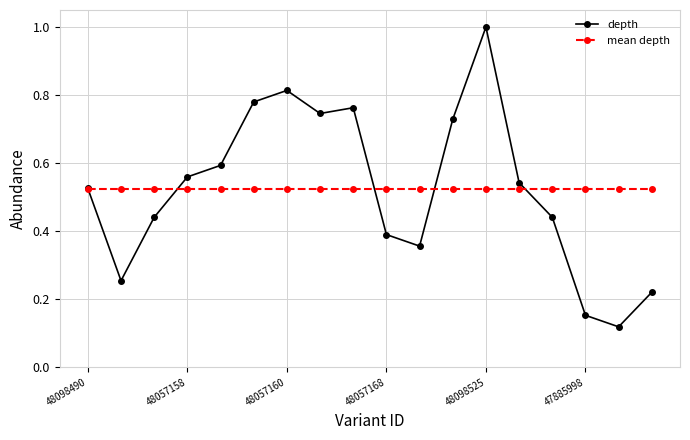

Rank the series by their maximum value, from lowest to highest.

mean depth, depth